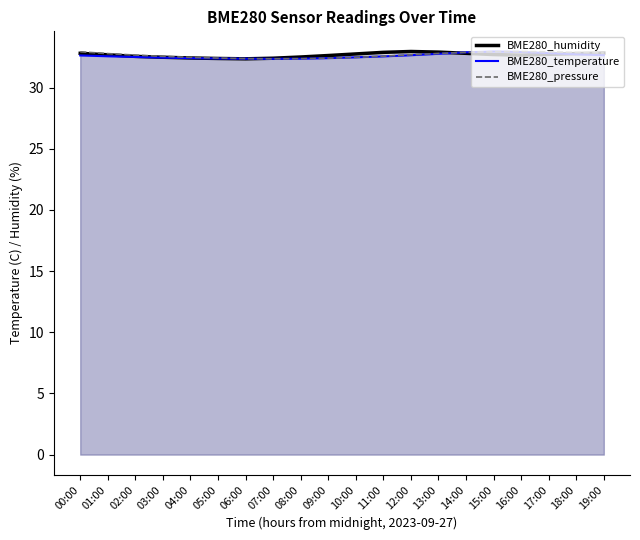

In BME280_pressure, how many points are higher than both neighbors (excluding endpoints)?

1